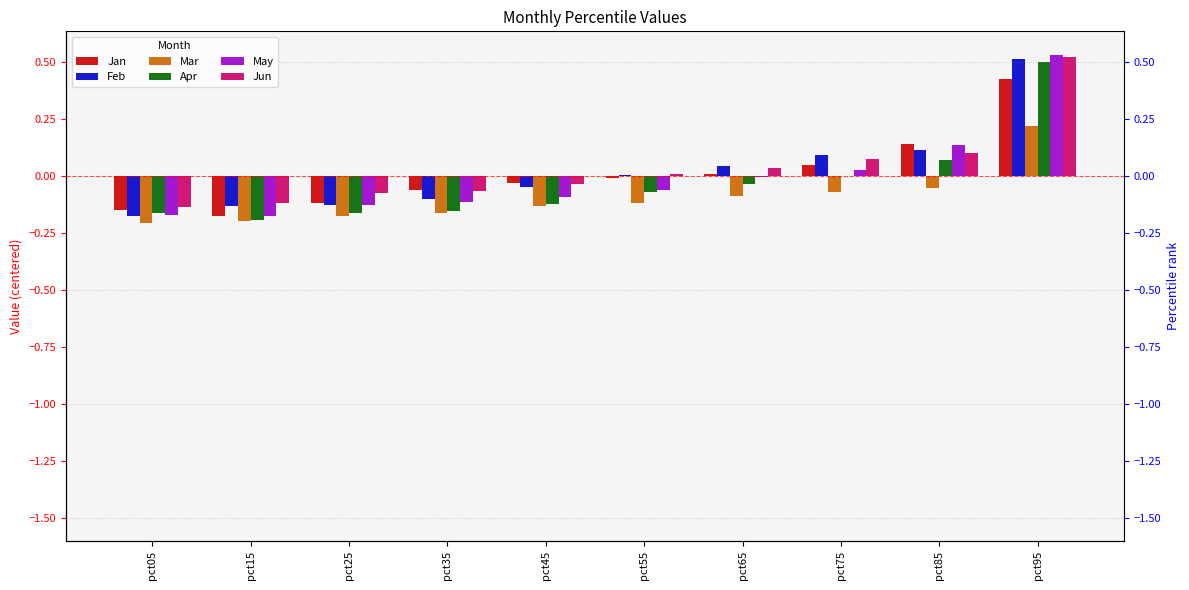

How many bars are there in total?

60